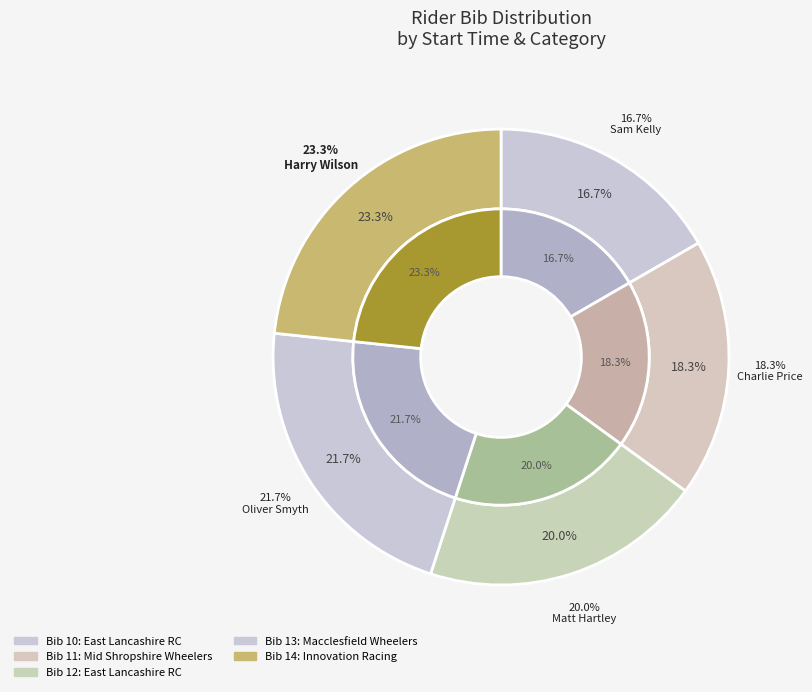

To the nearest percent, what is the difference between the largest and smallest slice percentages?

7%